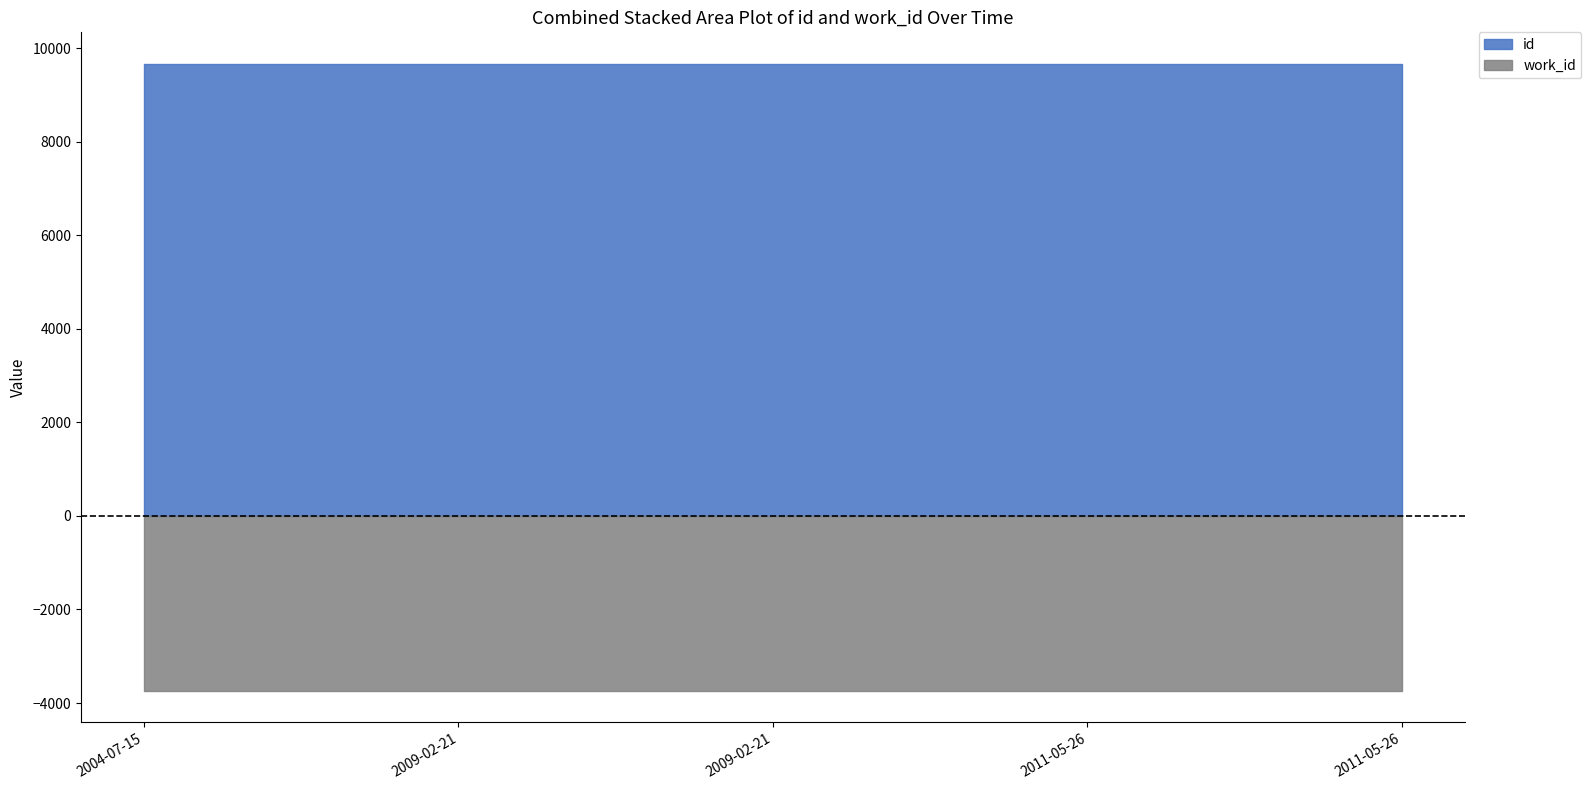

Where is the first local maximum for id?

2009-02-21